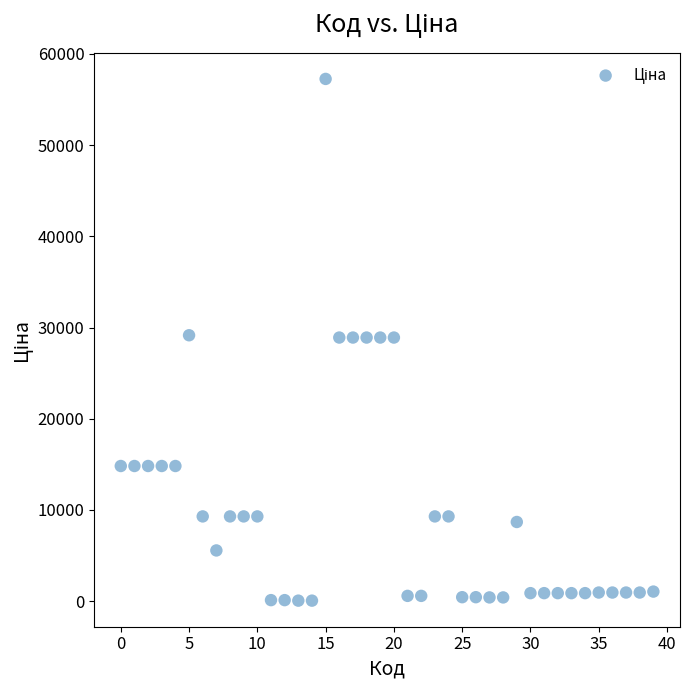

What is the range of Y values (max minus min)?

57202.1